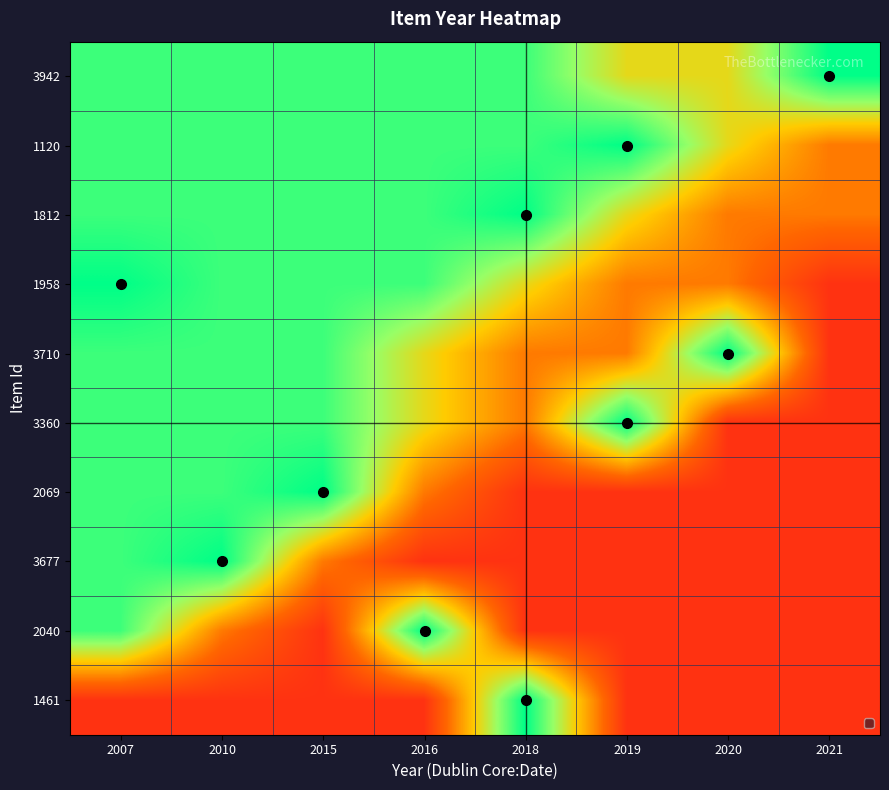

Count the number of categories in the chart.

8